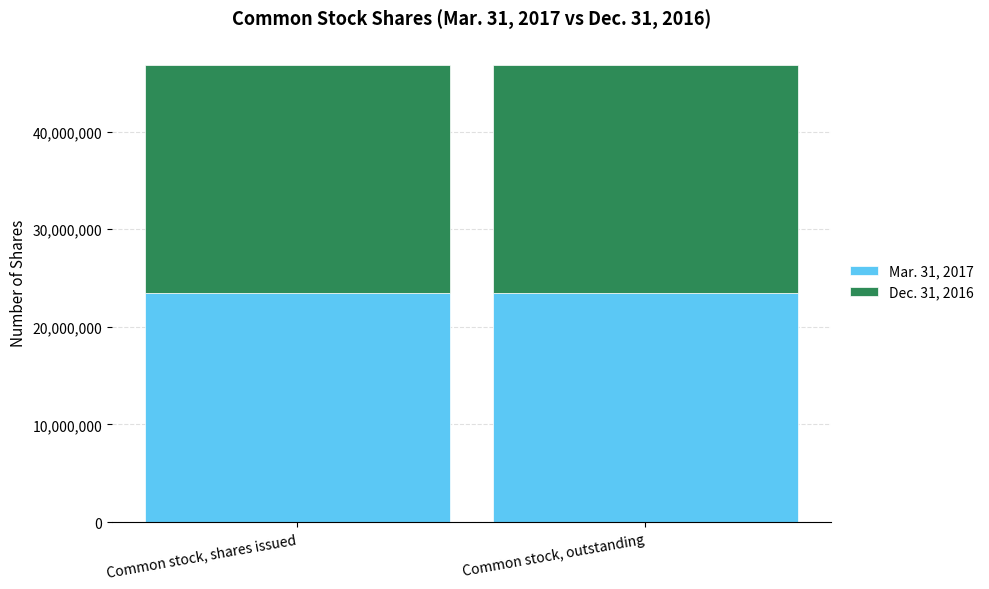

What is the average value of the Mar. 31, 2017 series?

23443352